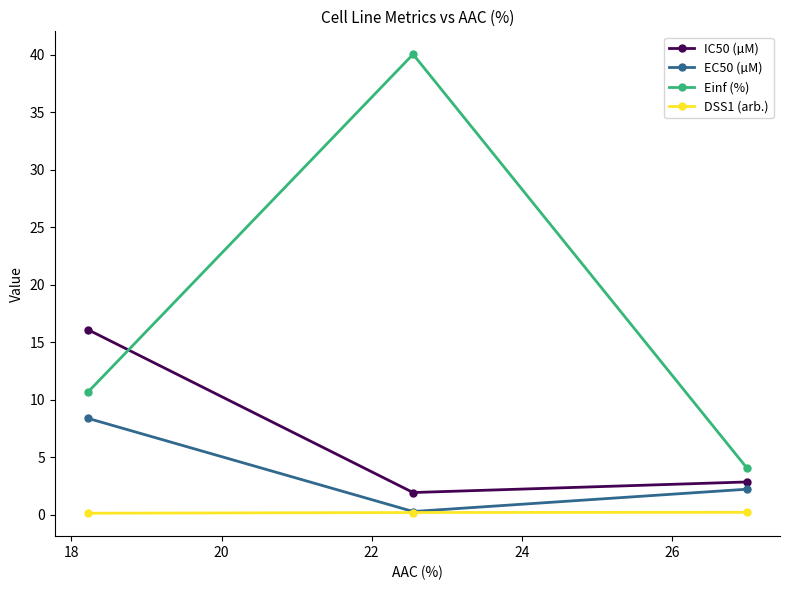

What is the value of the Einf (%) point at the 2nd from the left?

40.1